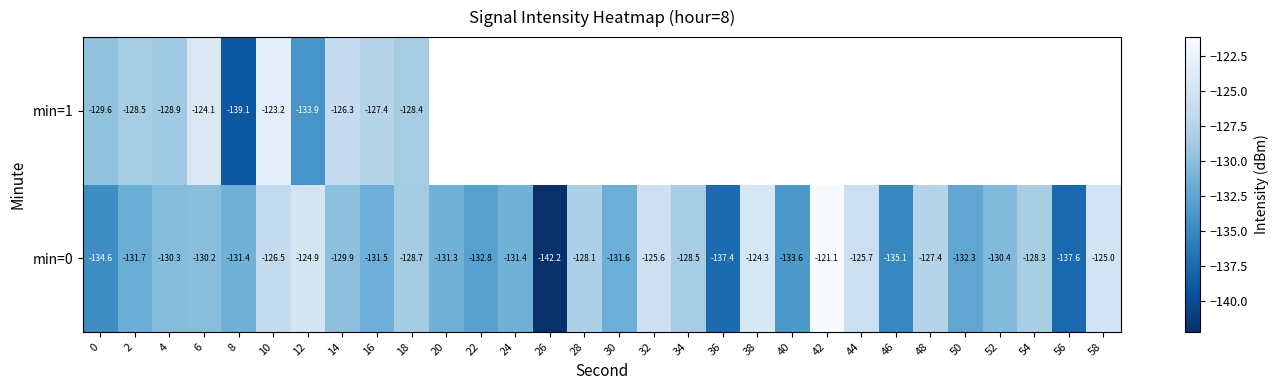

How many distinct data groups are displayed?

2